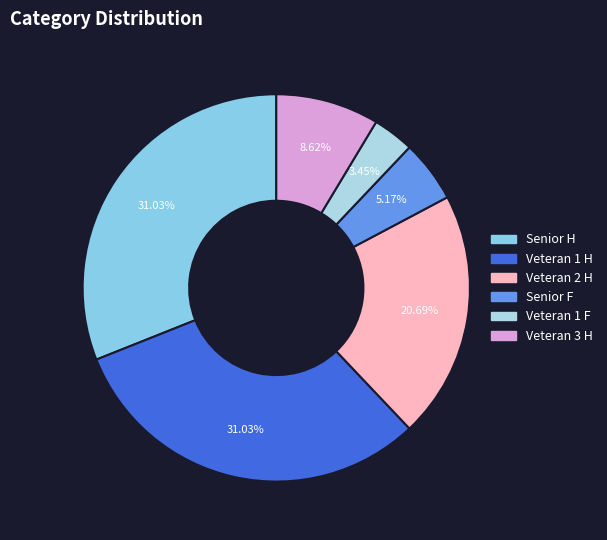

How many segments does this pie chart have?

6